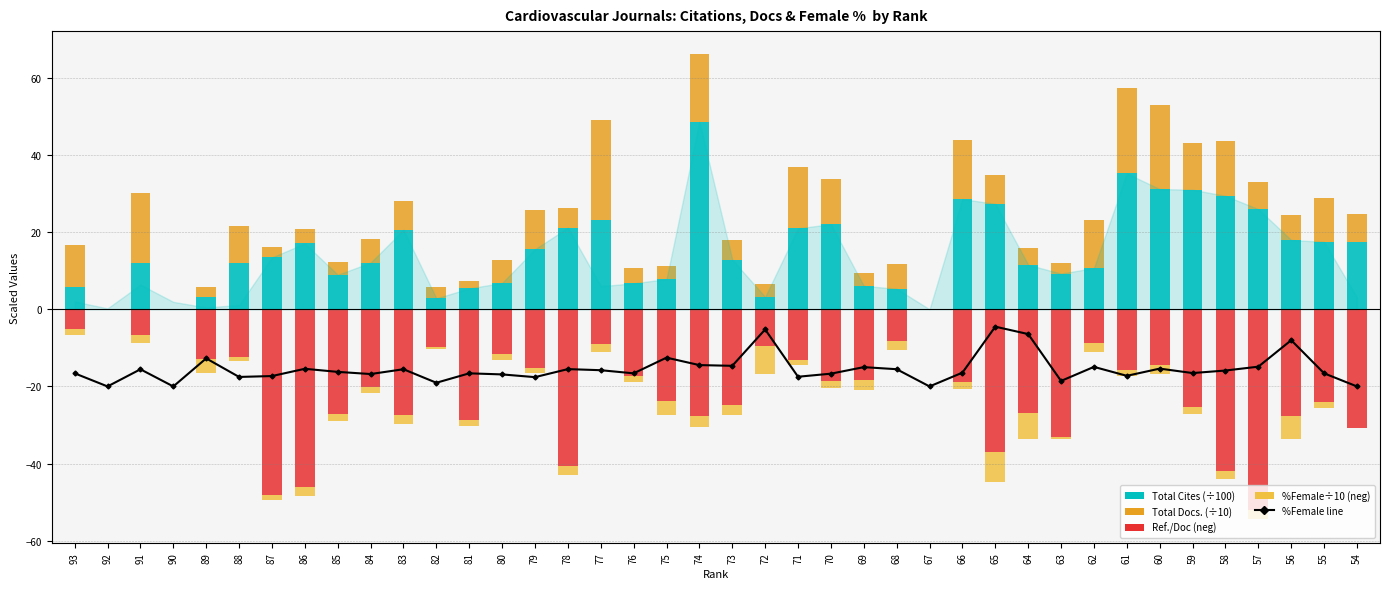

Reading left to right, transcribe all the data shown in this chart.

%Female /5 -20 (line): -16.6	-20.0	-15.6	-20.0	-12.7	-17.5	-17.3	-15.4	-16.2	-16.8	-15.5	-19.0	-16.6	-16.9	-17.6	-15.5	-15.8	-16.6	-12.5	-14.5	-14.7	-5.2	-17.5	-16.7	-15.0	-15.5	-20.0	-16.4	-4.5	-6.4	-18.6	-14.9	-17.2	-15.4	-16.5	-15.9	-14.9	-8.0	-16.6	-20.0
Total Cites (3years) /100: 5.7	0.0	12.1	0.0	3.2	11.9	13.4	17.1	8.9	12.1	20.6	2.8	5.4	6.8	15.6	21.1	23.1	6.7	7.8	48.6	12.9	3.2	21.0	22.1	6.1	5.3	0.0	28.6	27.3	11.5	9.2	10.7	35.2	31.2	31.0	29.4	26.0	18.0	17.5	17.5
Total Docs. (3years) /10: 11.0	0.0	18.2	0.0	2.5	9.7	2.8	3.7	3.3	6.0	7.5	2.9	1.9	5.9	10.2	5.2	25.9	3.9	3.3	17.5	5.2	3.4	15.9	11.8	3.3	6.5	0.0	15.2	7.4	4.3	2.8	12.4	22.2	21.7	12.2	14.3	7.0	6.5	11.3	7.3
Ref. / Doc. (neg): -5.0	0.0	-6.6	0.0	-12.9	-12.3	-48.0	-46.1	-27.1	-20.2	-27.5	-9.8	-28.6	-11.6	-15.3	-40.7	-8.9	-17.3	-23.7	-27.8	-24.8	-9.4	-13.2	-18.7	-18.4	-8.2	0.0	-18.8	-36.9	-26.8	-33.0	-8.6	-15.9	-14.4	-25.4	-42.0	-51.9	-27.6	-23.9	-30.8
%Female /10 (neg): -1.7	0.0	-2.2	0.0	-3.6	-1.2	-1.3	-2.3	-1.9	-1.6	-2.2	-0.5	-1.7	-1.6	-1.2	-2.2	-2.1	-1.7	-3.7	-2.8	-2.7	-7.4	-1.3	-1.7	-2.5	-2.2	0.0	-1.8	-7.7	-6.8	-0.7	-2.5	-1.4	-2.3	-1.7	-2.1	-2.6	-6.0	-1.7	0.0